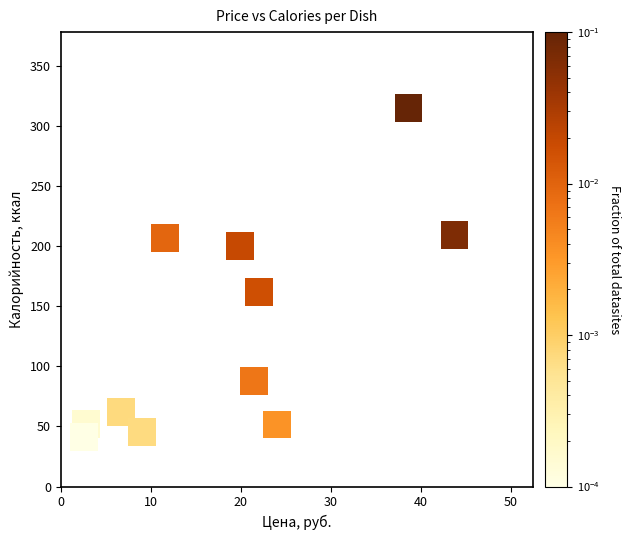

What Y value in the scatter plot is closest to 178?

161.8